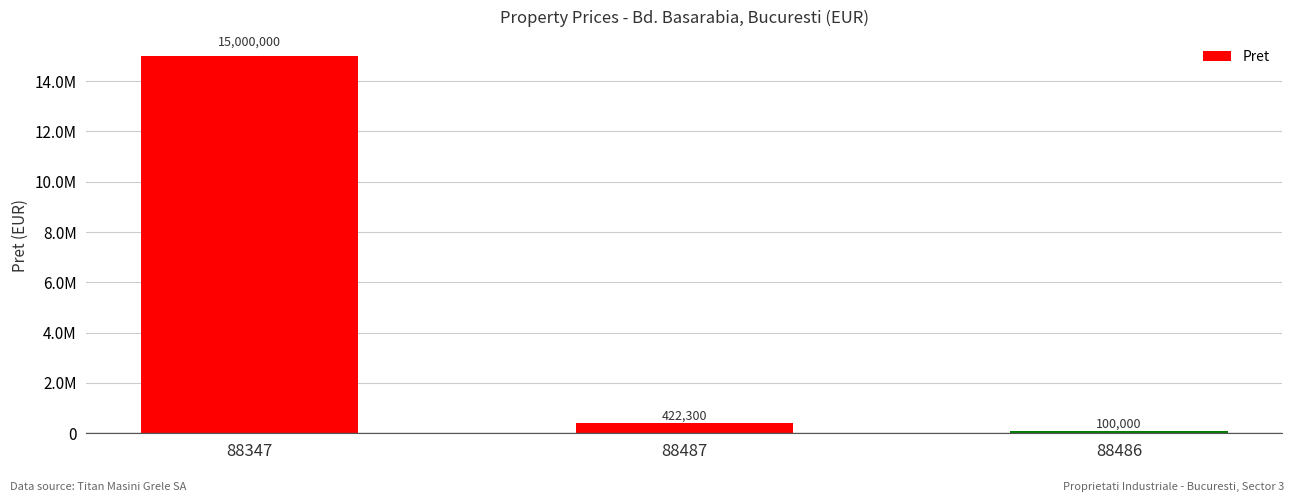

The chart shows a value of 100000 at 88486. True or false?

True